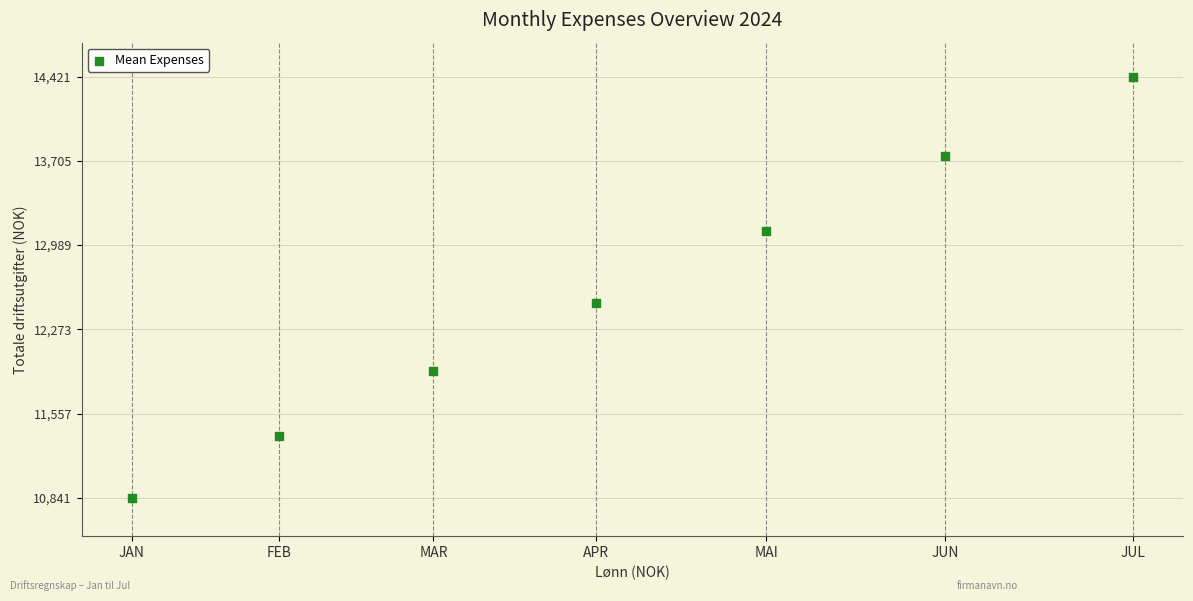

What Y value in the scatter plot is closest to 12630?

12500.0